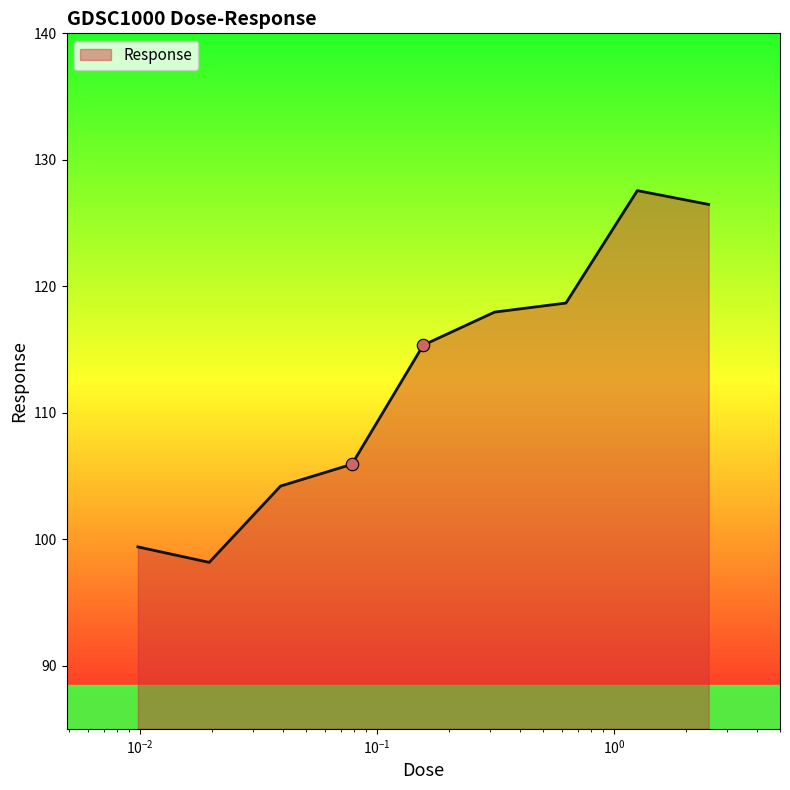

What is the greatest value displayed?

127.6